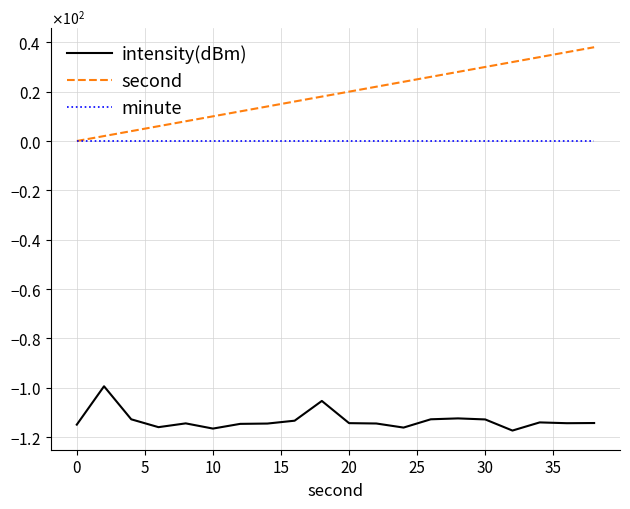

What are all the series names shown in the legend?

intensity(dBm), second, minute